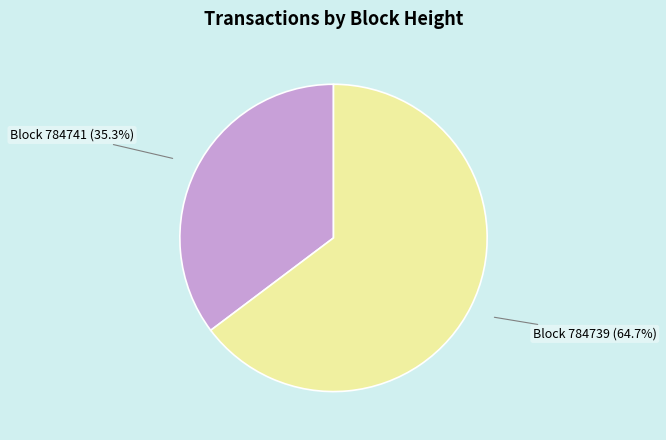

Is there any slice that represents more than half of the pie?

Yes